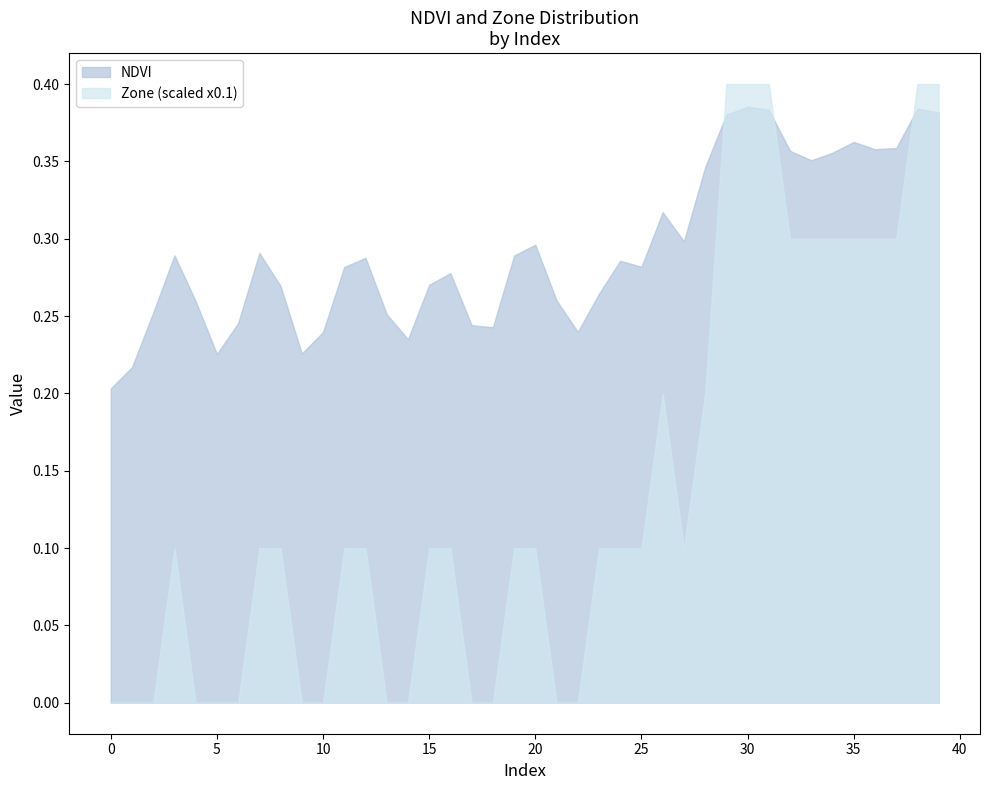

What are all the series names shown in the legend?

NDVI, Zone (scaled x0.1)